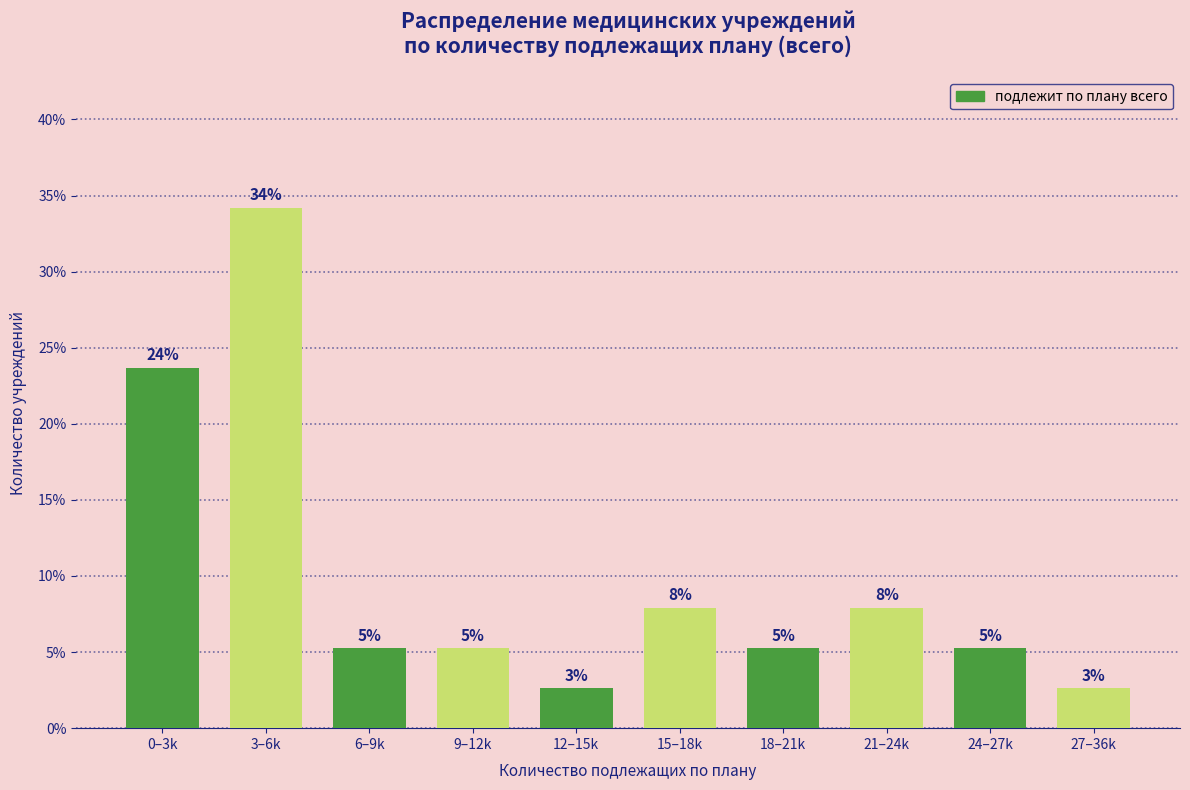

How many bars are there in total?

10